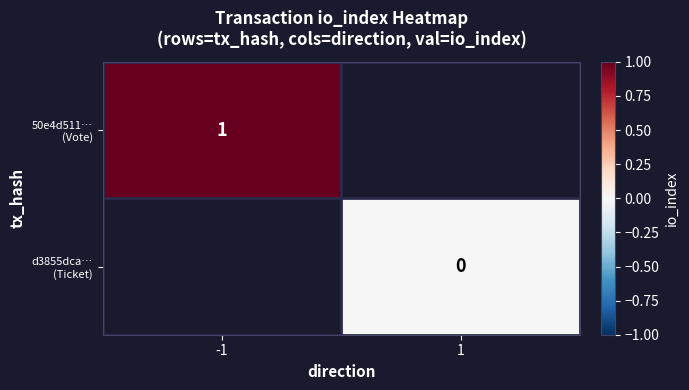

The 50e4d511… (Vote) series shows 0.5 at -1. True or false?

False